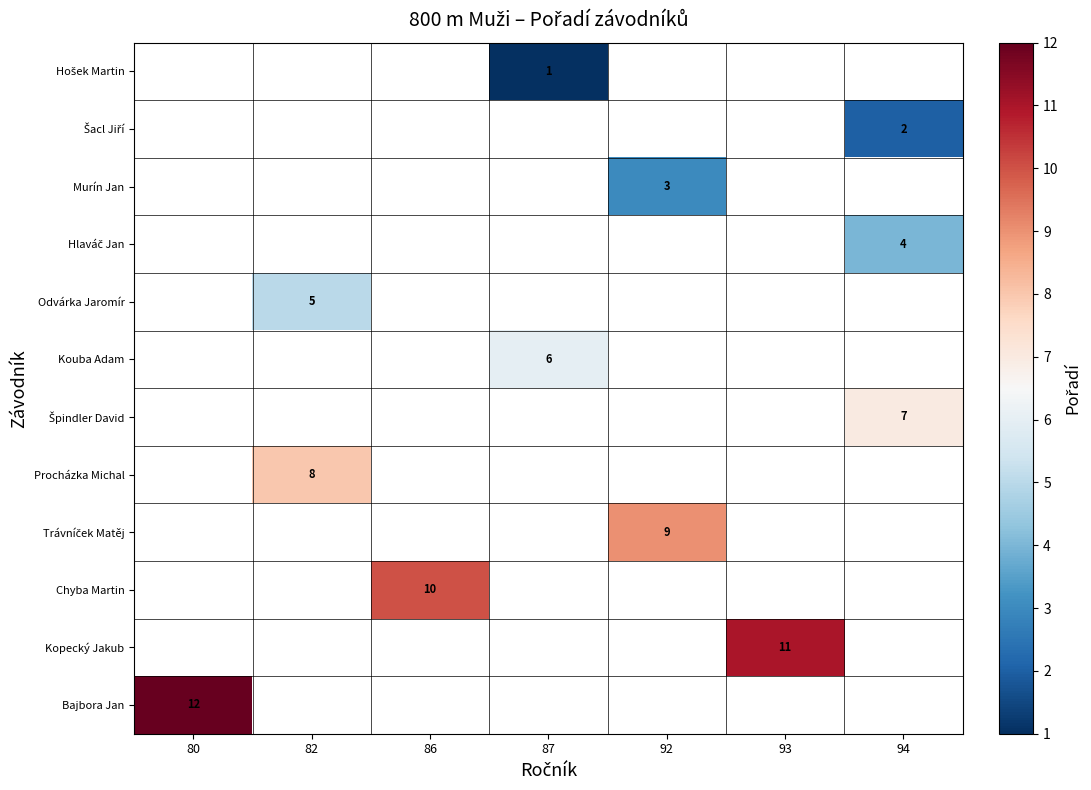

At which category does the chart reach its peak across all series?

80